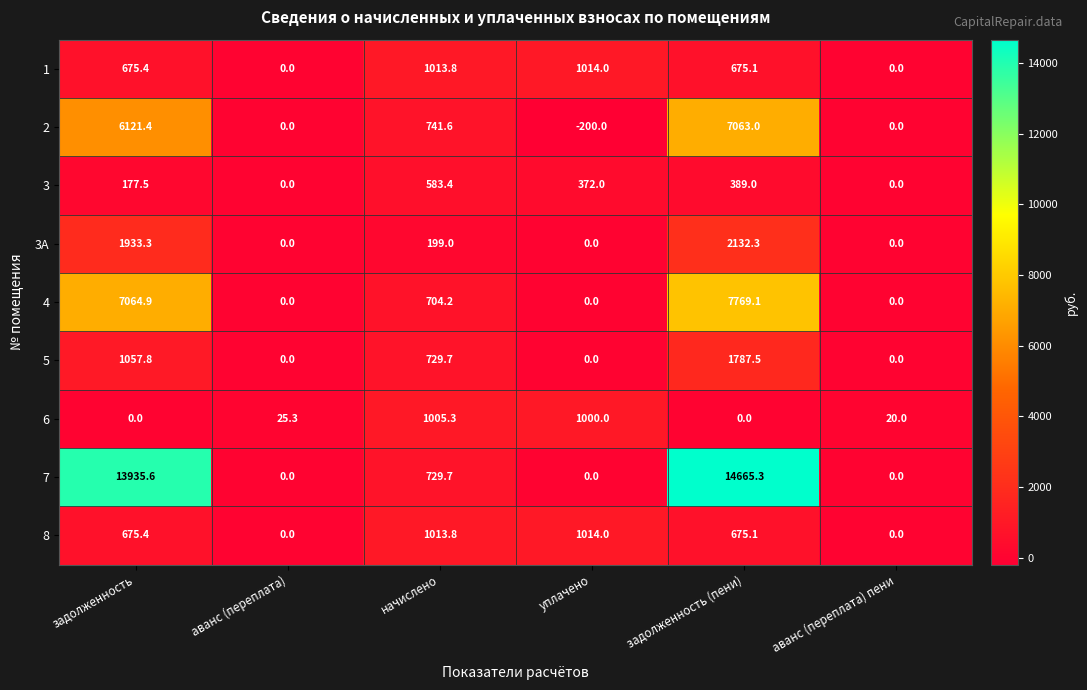

True or false: 7 has a value of 729.7 at начислено.

True